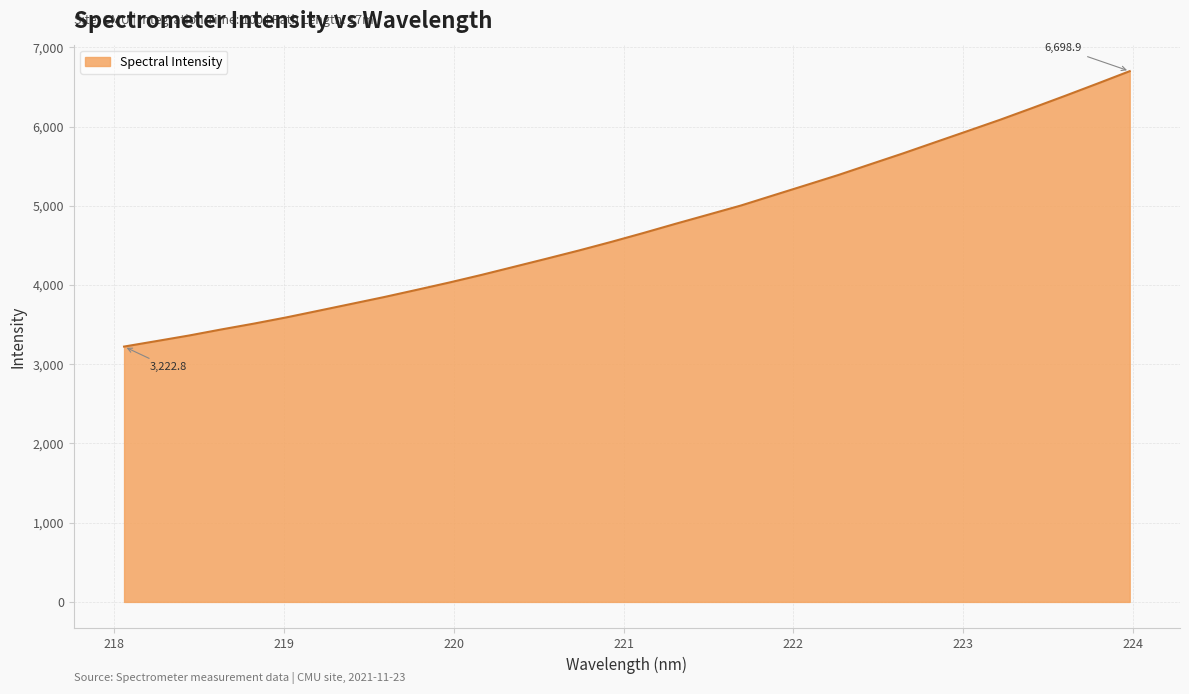

What is the maximum value shown in the chart?

6698.9